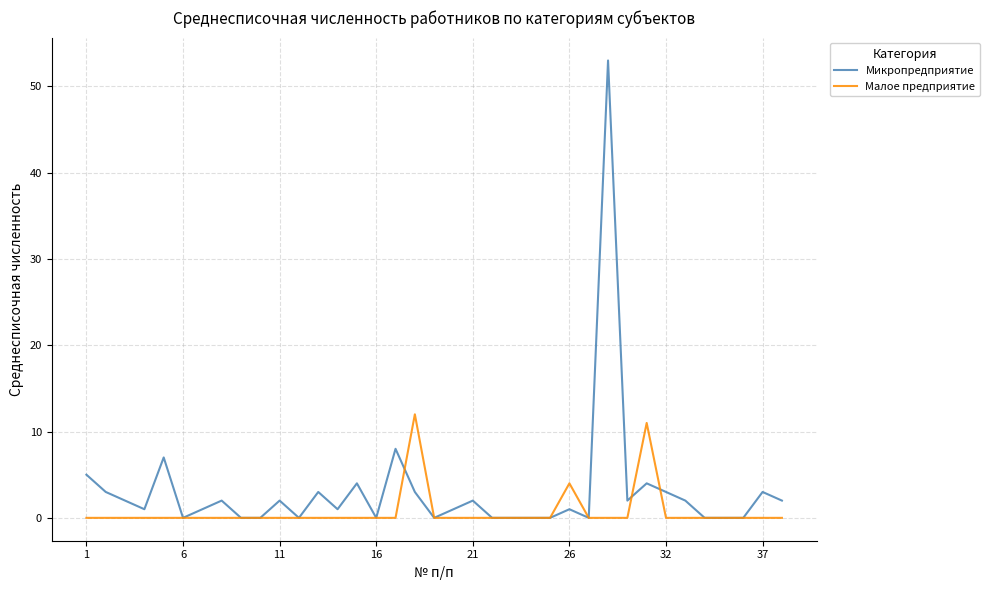

What is the maximum value for Малое предприятие?

12